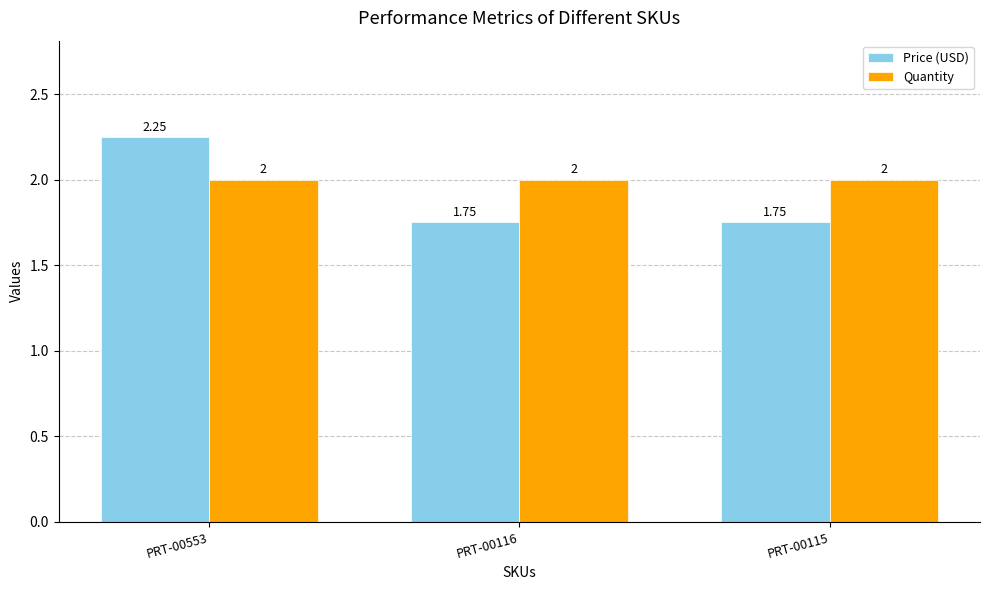

Which series has the largest range (max minus min)?

Price (USD)